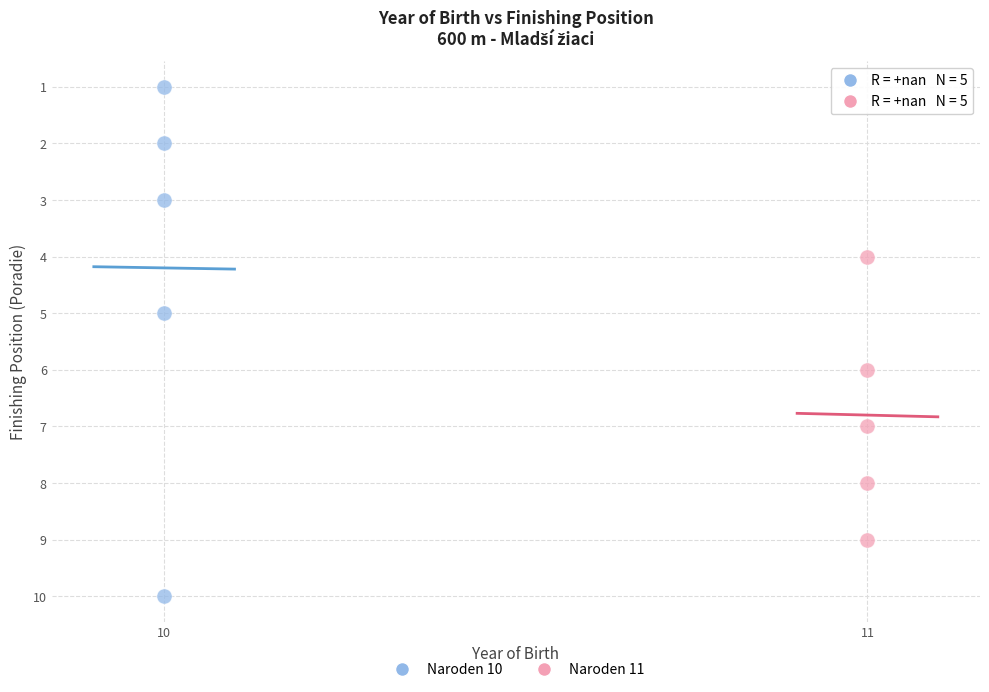

Which series contains the highest Y value?

Naroden 10